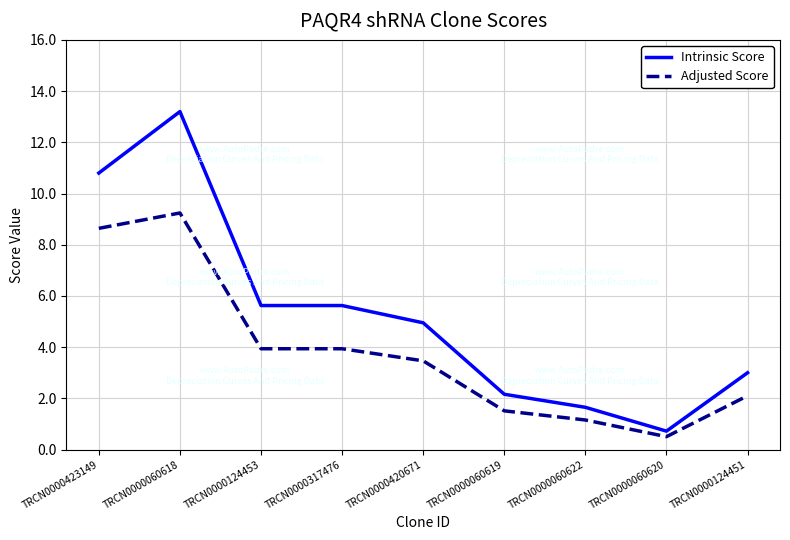

What is the total value across all series at TRCN0000060618?

22.4